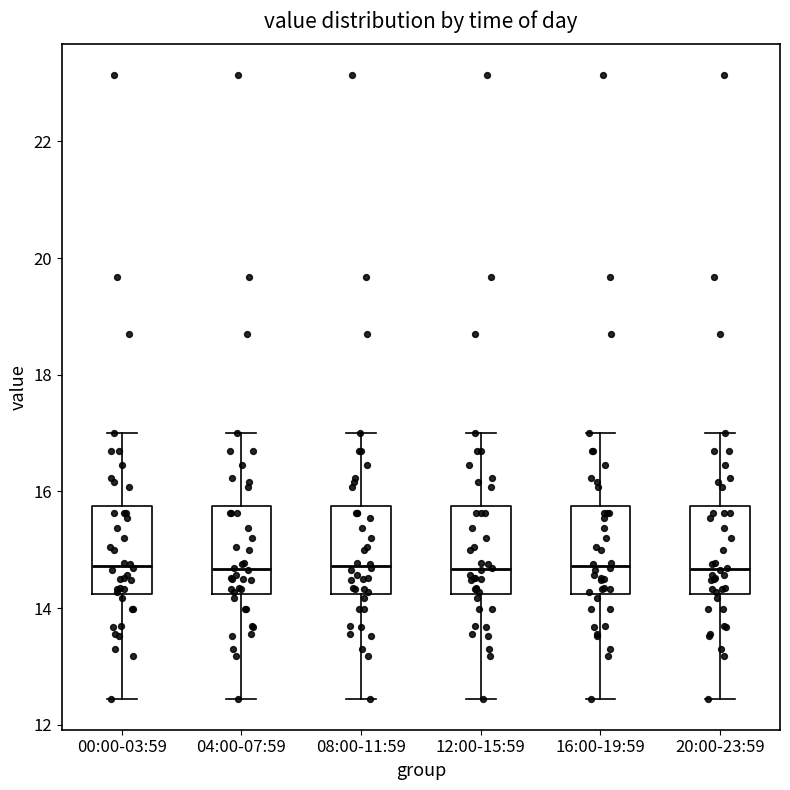

Reading left to right, transcribe this box plot: for each box, give where its median line is, the range the box spans, and where its two whiskers end, as read against the y-axis. The values are not printed on the chart, so give them approximately, as read against the axis.

00:00-03:59: median 14.8, box 14.2 to 15.8, whiskers 12.4 to 17.0
04:00-07:59: median 14.6, box 14.2 to 15.8, whiskers 12.4 to 17.0
08:00-11:59: median 14.8, box 14.2 to 15.8, whiskers 12.4 to 17.0
12:00-15:59: median 14.6, box 14.2 to 15.8, whiskers 12.4 to 17.0
16:00-19:59: median 14.8, box 14.2 to 15.8, whiskers 12.4 to 17.0
20:00-23:59: median 14.6, box 14.2 to 15.8, whiskers 12.4 to 17.0